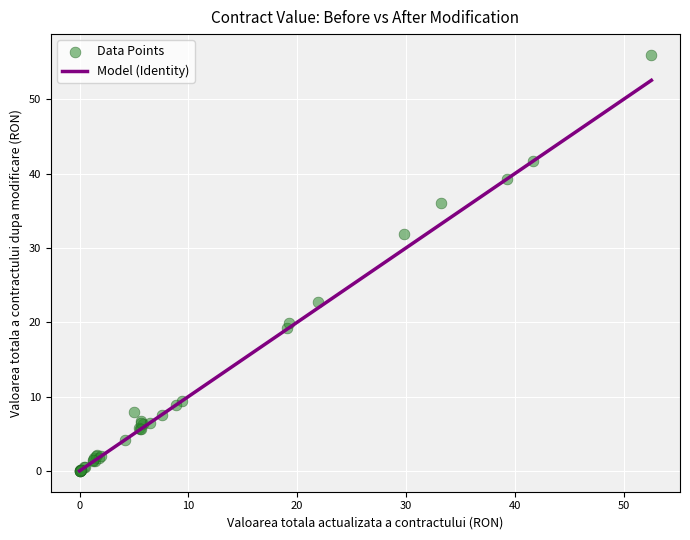

What Y value in the scatter plot is closest to 27?

22.7